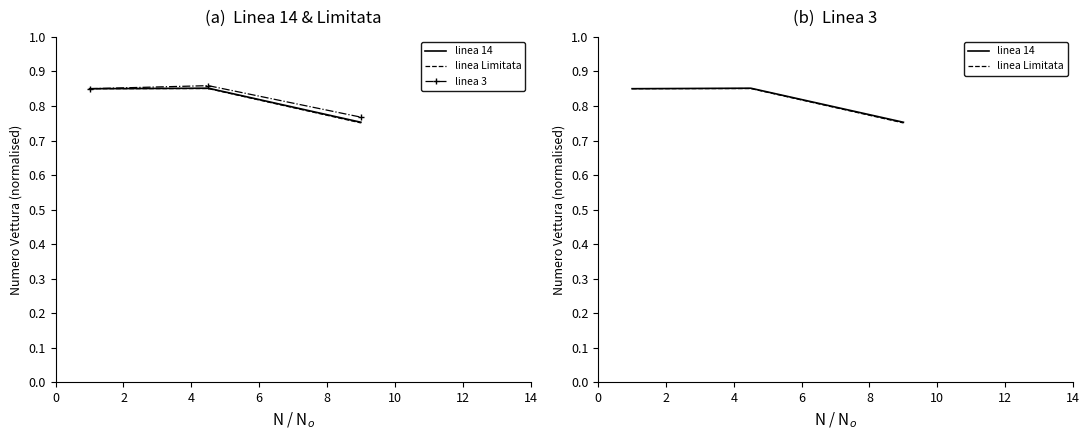

What is the average value of the linea 3 series?

0.8